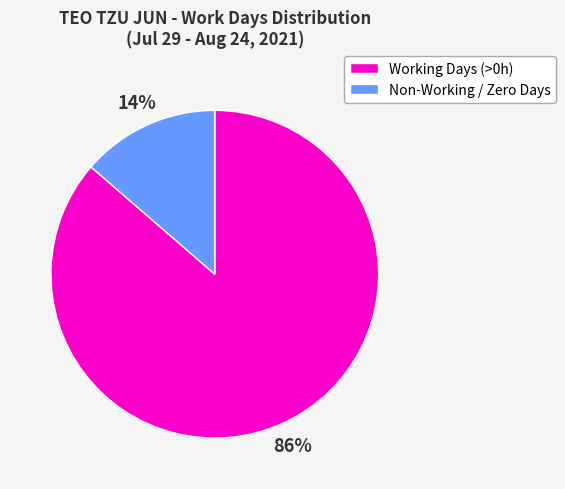

To the nearest percent, what is the average slice percentage?

50%